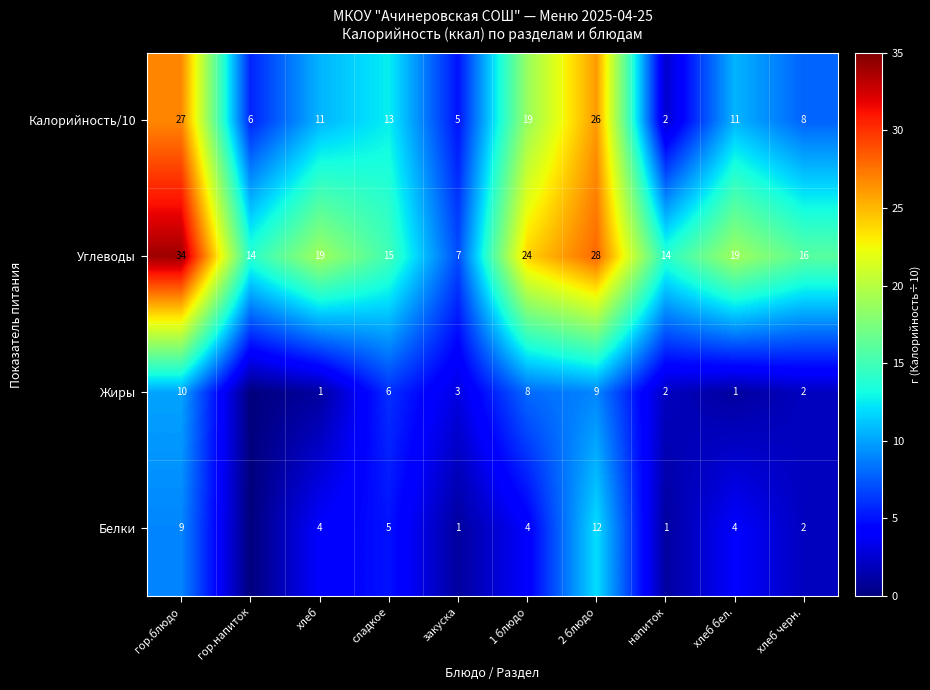

The value of Белки at напиток is 1. True or false?

True